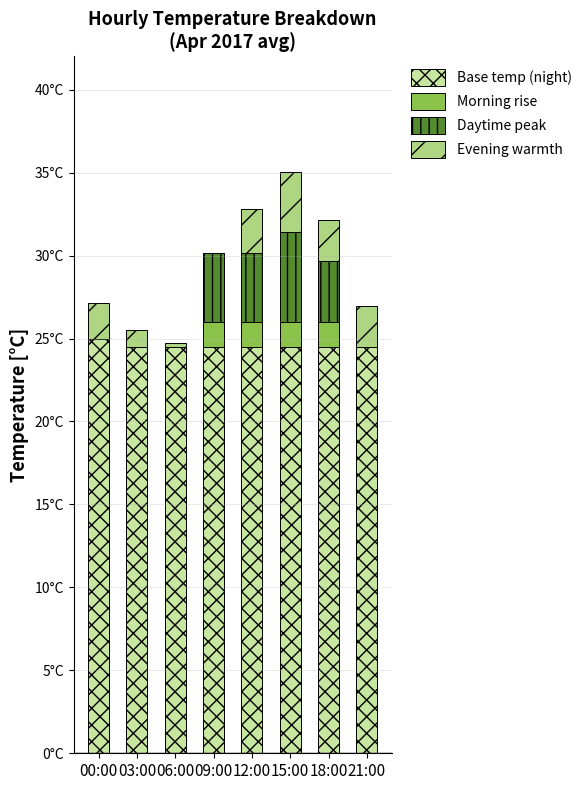

Between 18:00 and 21:00, which series saw the biggest shift?

Daytime peak